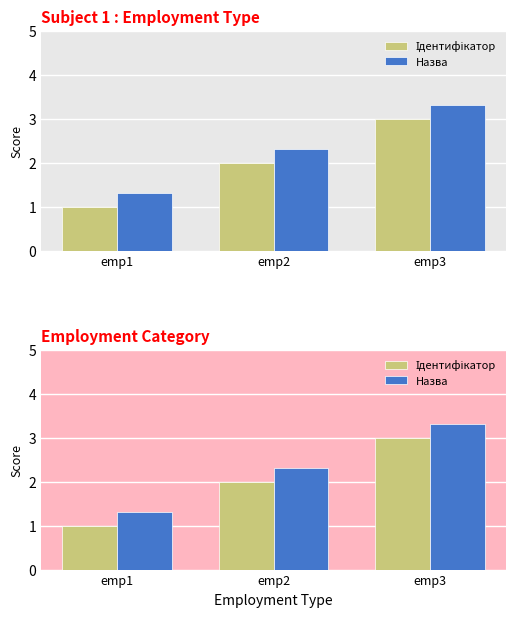

Which label corresponds to the smallest value in the chart?

emp1